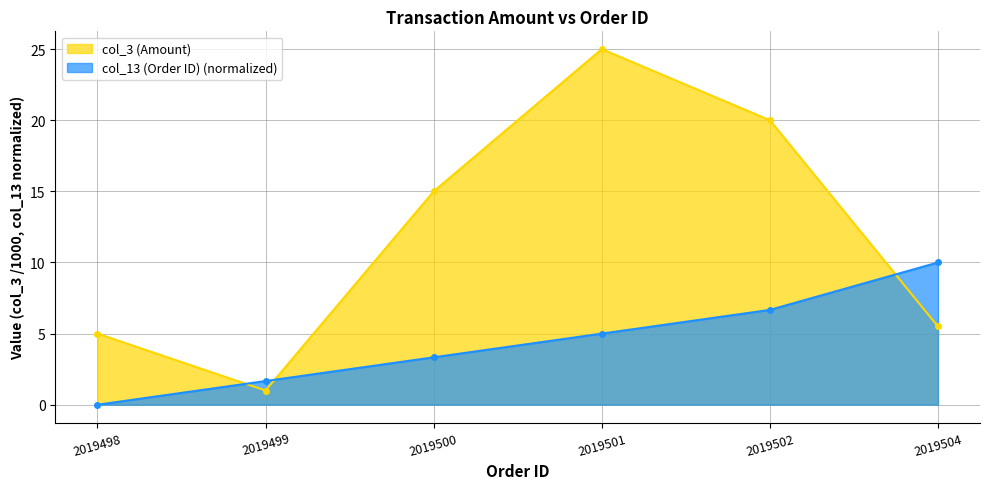

Reading right to left, list all the values displayed in this chart.

col_3 (Amount): 5.5	20.0	25.0	15.0	1.0	5.0
col_13 (Order ID): 10.0	6.7	5.0	3.3	1.7	0.0